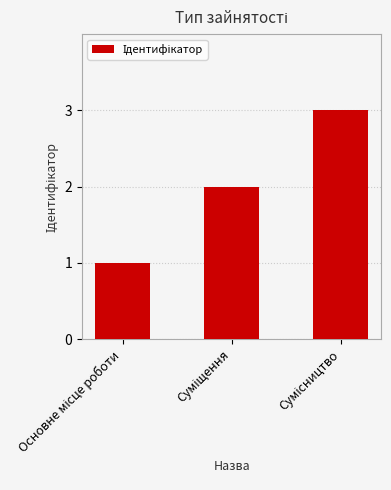

Reading left to right, what are all the values shown in this chart?

1	2	3